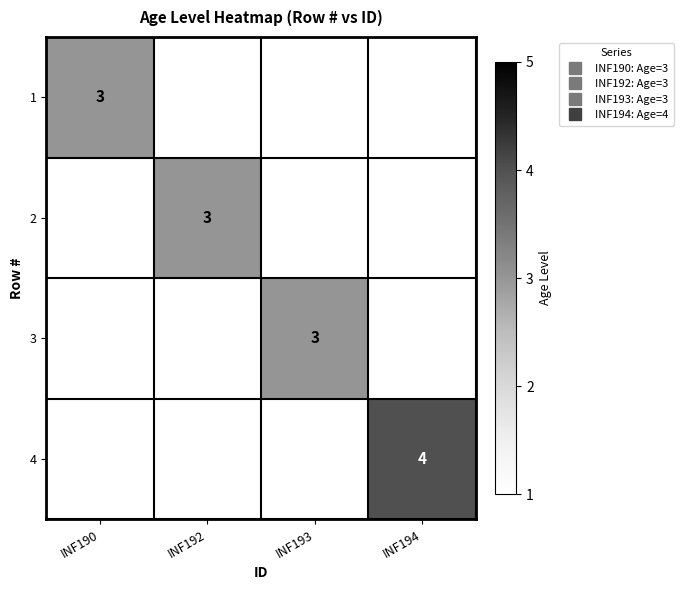

What value does the 1 series have at INF190?

3.0